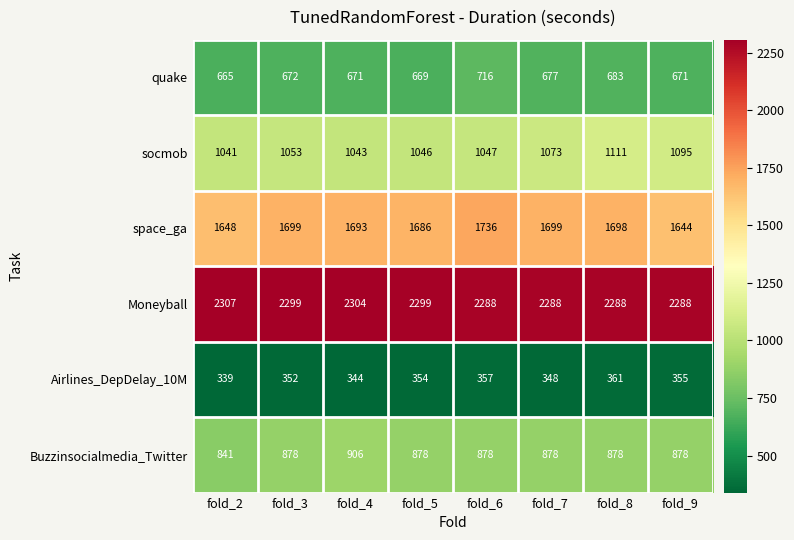

Between fold_2 and fold_6, which series saw the biggest shift?

space_ga